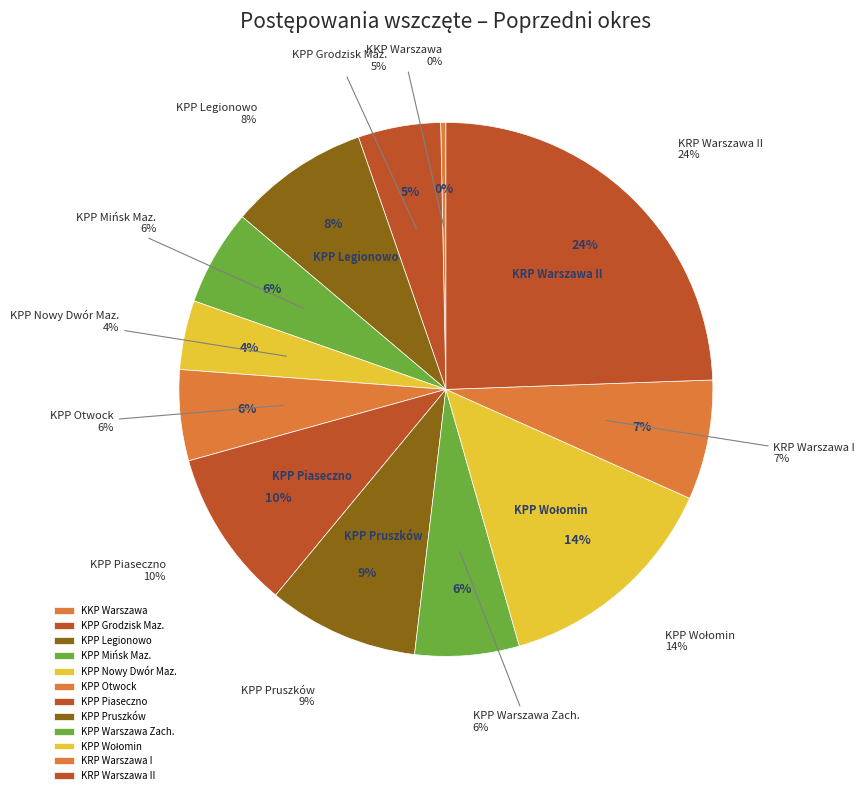

Is there any slice that represents more than half of the pie?

No